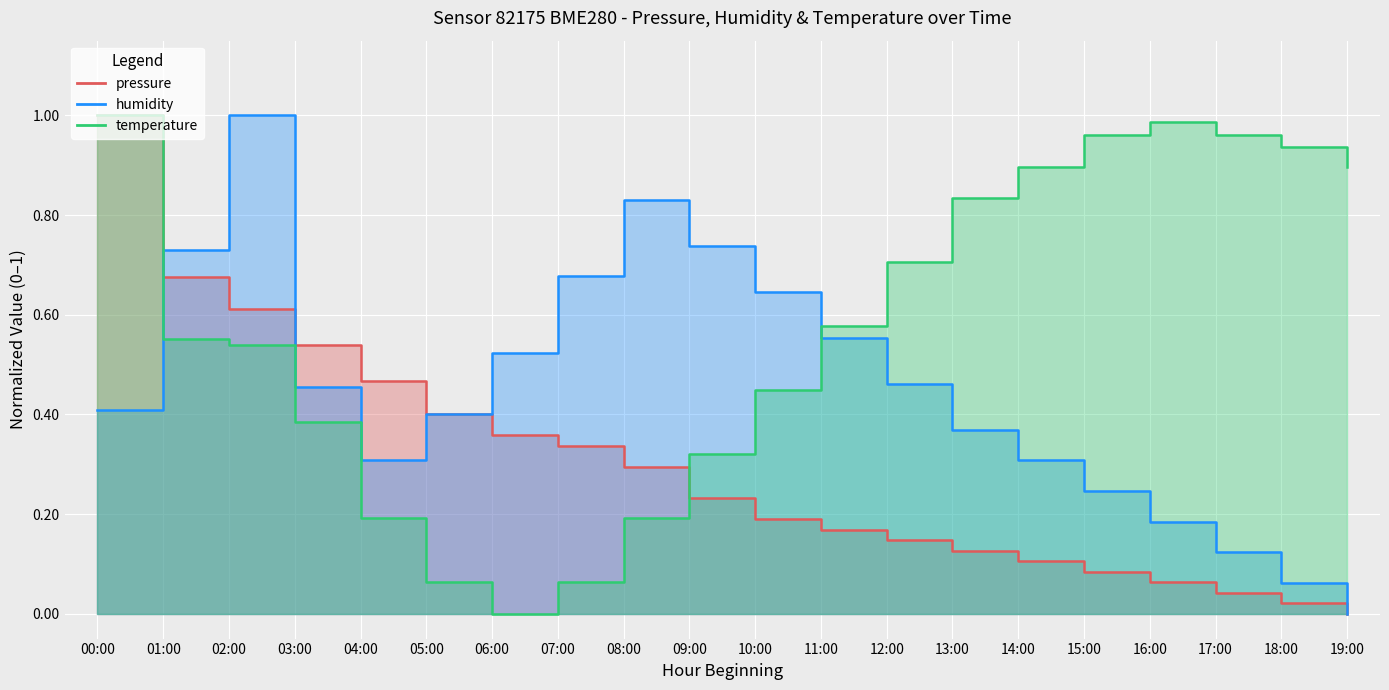

What is the highest value of the temperature series?

1.0